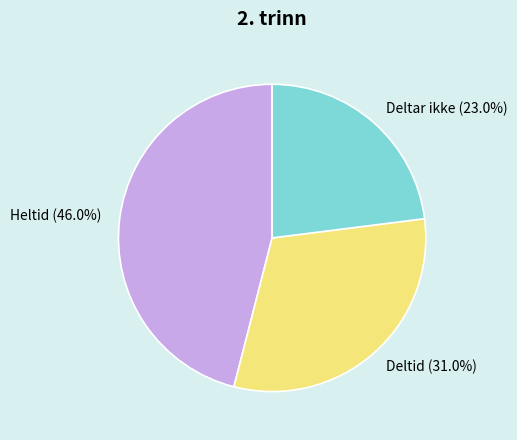

Which slice is the smallest?

Deltar ikke